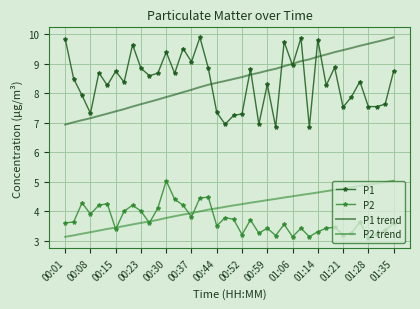

What are all the series names shown in the legend?

P1, P2, P1 trend, P2 trend